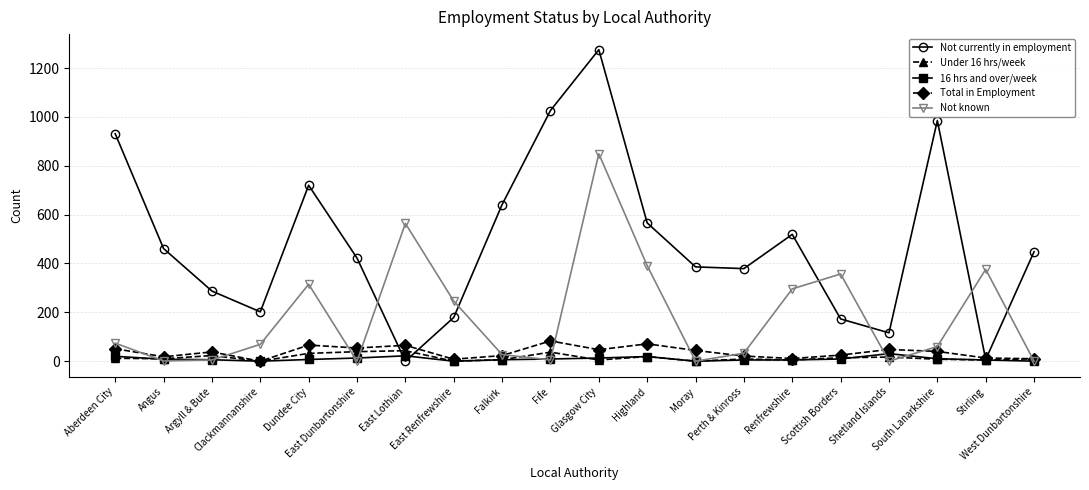

Rank the series by their maximum value, from lowest to highest.

16 hrs and over/week, Under 16 hrs/week, Total in Employment, Not known, Not currently in employment